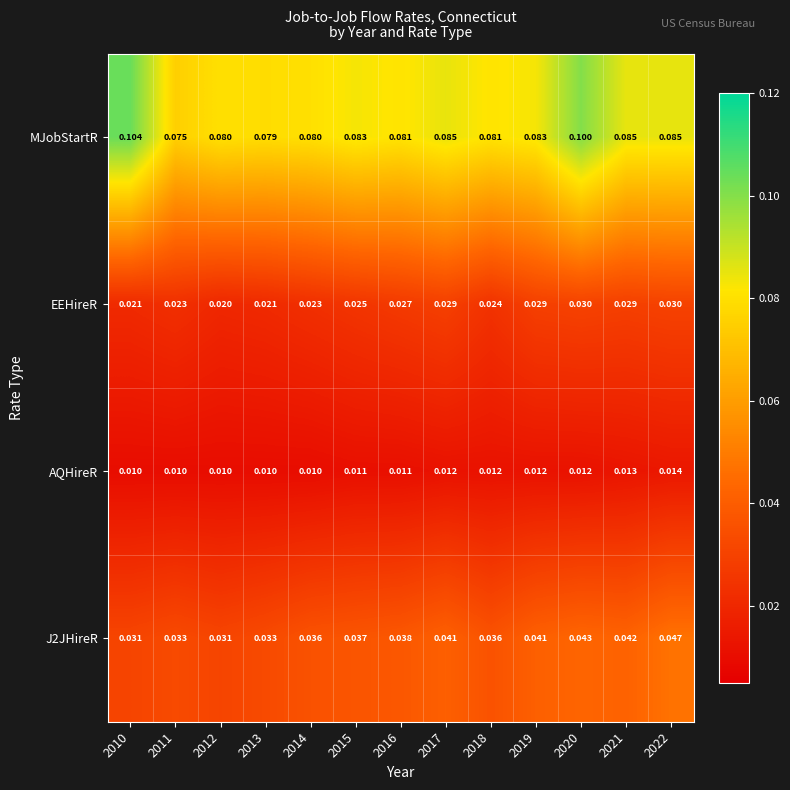

What is the total value across all series at 2013?

0.1